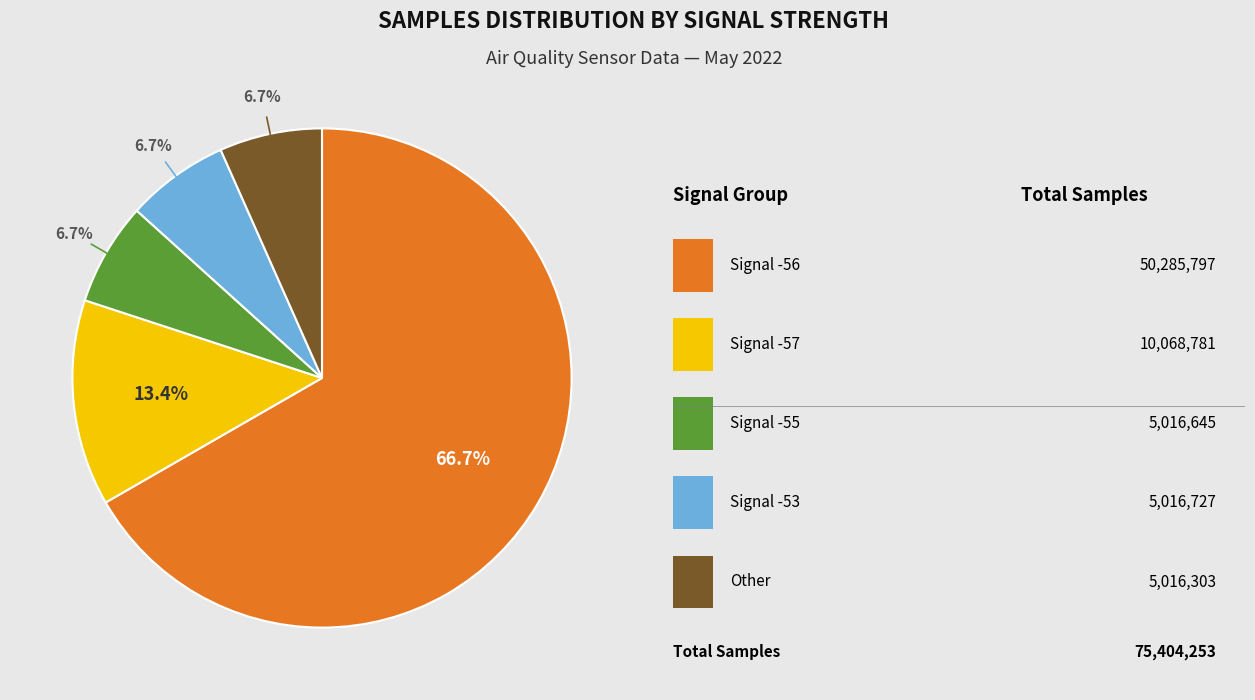

How many slices are in this pie chart?

5